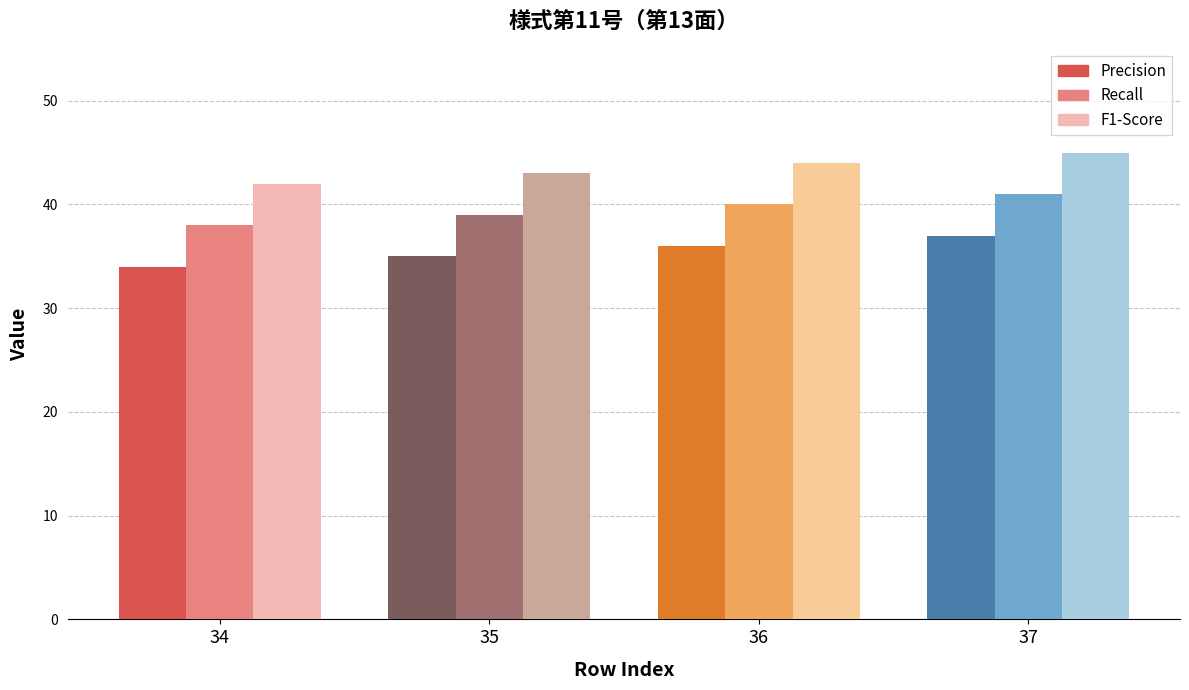

What is the total value across all series at 35?

117